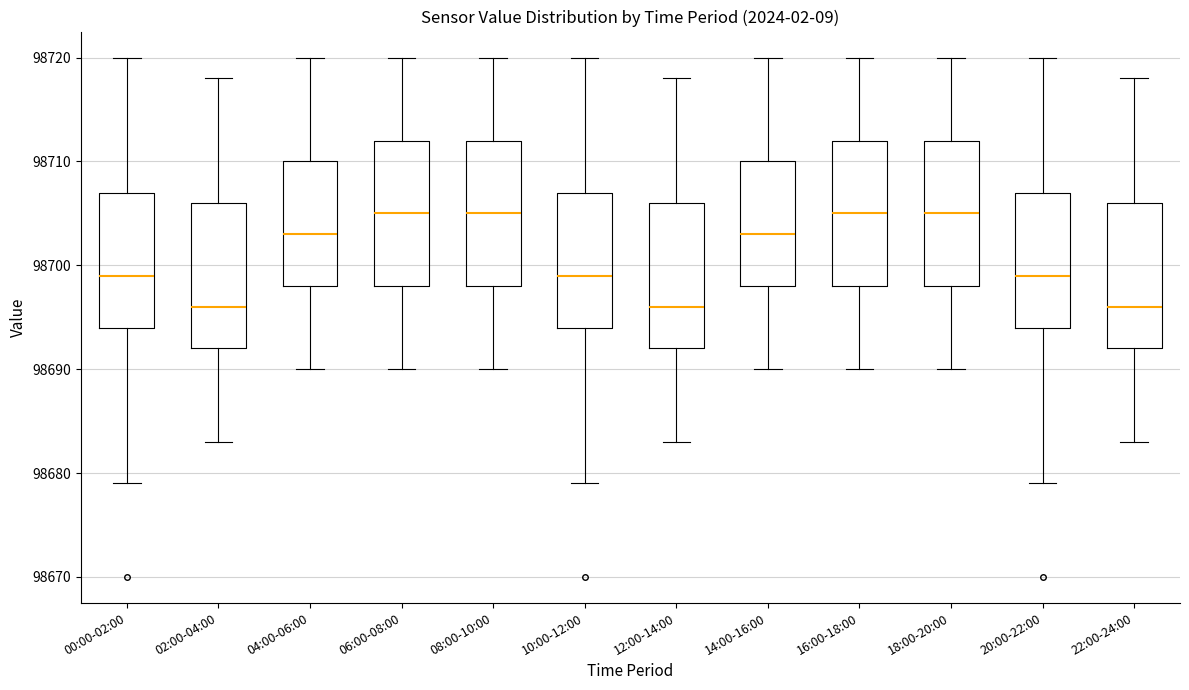

Reading left to right, read every box against the y-axis: the position of its median line, the range the box covers, and the ends of its whiskers. The values are not printed on the chart, so give them approximately, as read against the axis.

00:00-02:00: median 98699, box 98694 to 98707, whiskers 98679 to 98720
02:00-04:00: median 98696, box 98692 to 98706, whiskers 98683 to 98718
04:00-06:00: median 98703, box 98698 to 98710, whiskers 98690 to 98720
06:00-08:00: median 98705, box 98698 to 98712, whiskers 98690 to 98720
08:00-10:00: median 98705, box 98698 to 98712, whiskers 98690 to 98720
10:00-12:00: median 98699, box 98694 to 98707, whiskers 98679 to 98720
12:00-14:00: median 98696, box 98692 to 98706, whiskers 98683 to 98718
14:00-16:00: median 98703, box 98698 to 98710, whiskers 98690 to 98720
16:00-18:00: median 98705, box 98698 to 98712, whiskers 98690 to 98720
18:00-20:00: median 98705, box 98698 to 98712, whiskers 98690 to 98720
20:00-22:00: median 98699, box 98694 to 98707, whiskers 98679 to 98720
22:00-24:00: median 98696, box 98692 to 98706, whiskers 98683 to 98718